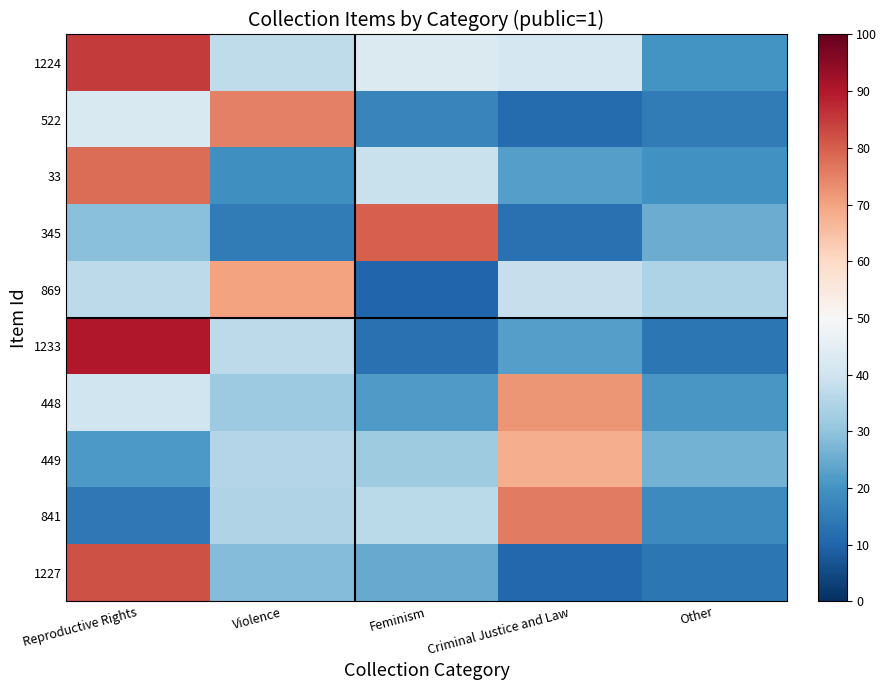

Count the number of data series in this chart.

10